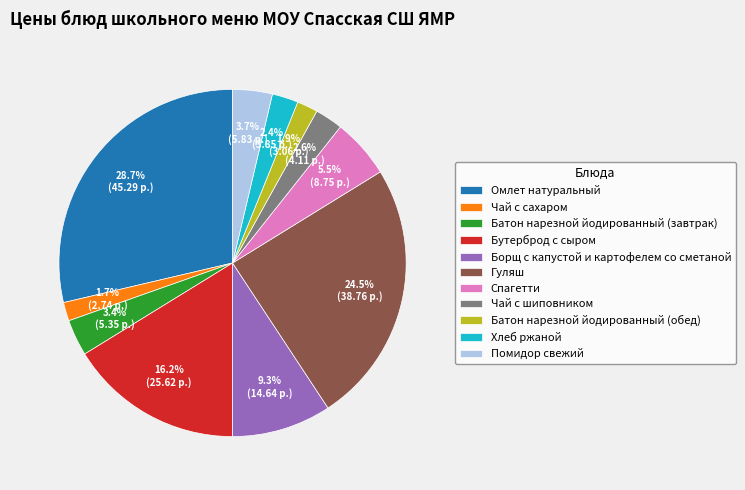

What percentage is the Чай с шиповником slice, to the nearest percent?

3%